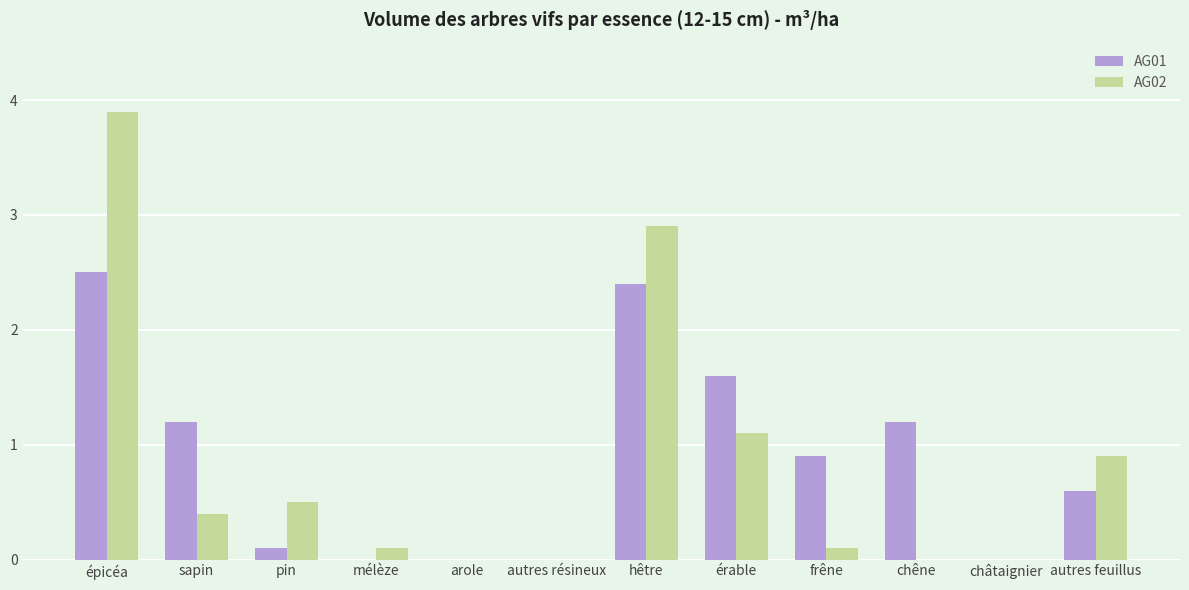

At which category is the sum across all series the highest?

épicéa